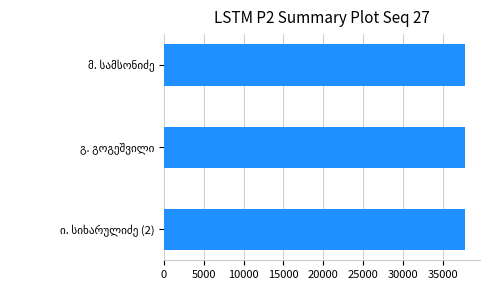

How many bars are there in total?

3